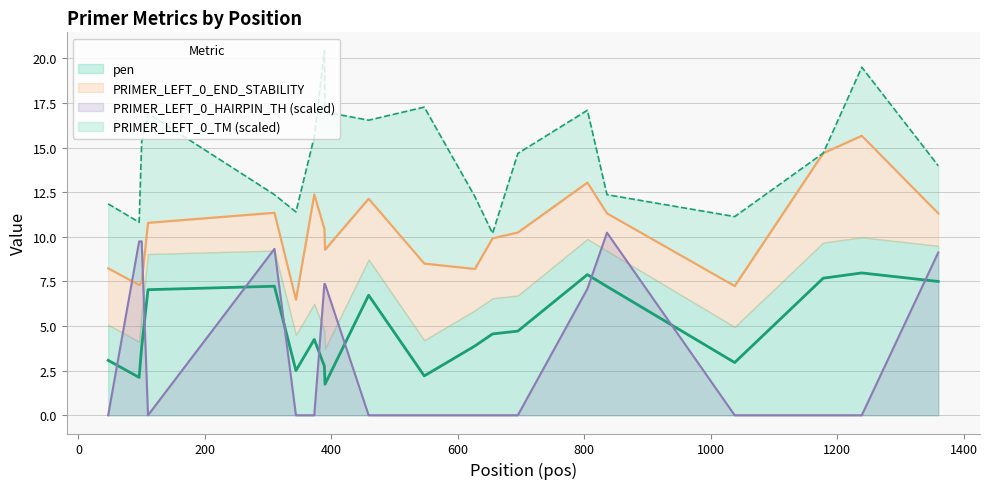

What is the difference between the maximum and minimum values in the PRIMER_LEFT_0_HAIRPIN_TH series?

10.2